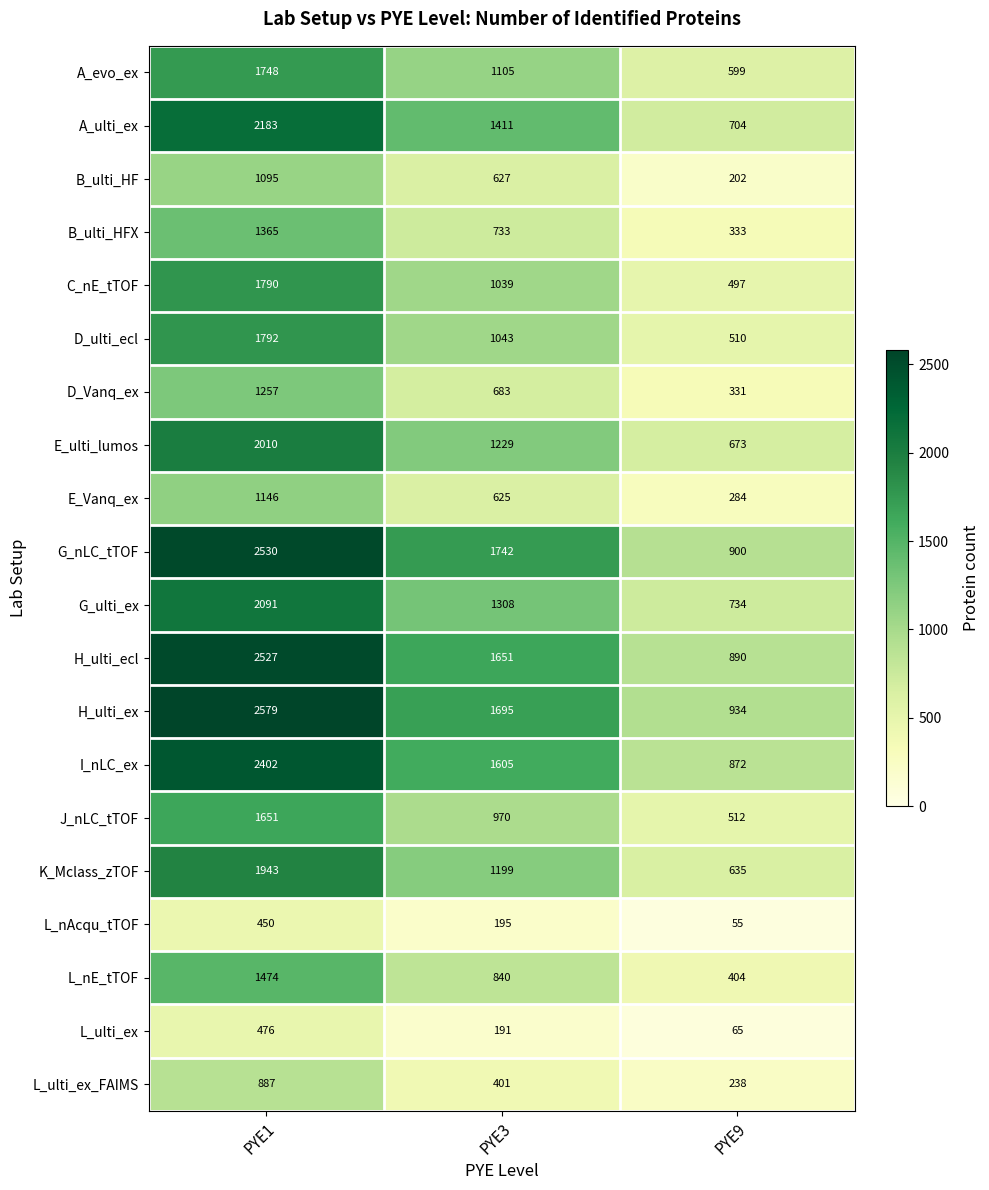

Count the G_nLC_tTOF values in the range 900 to 2530.

3